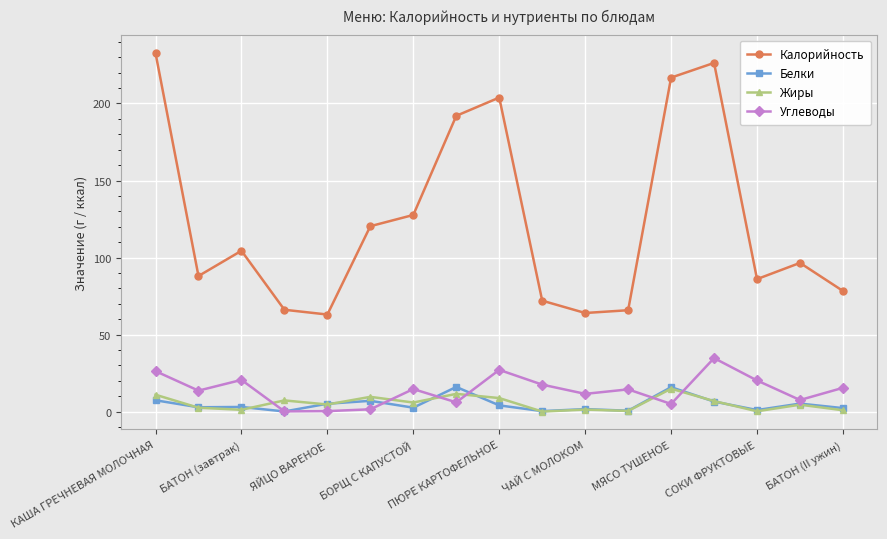

Does the chart have visible grid lines?

Yes